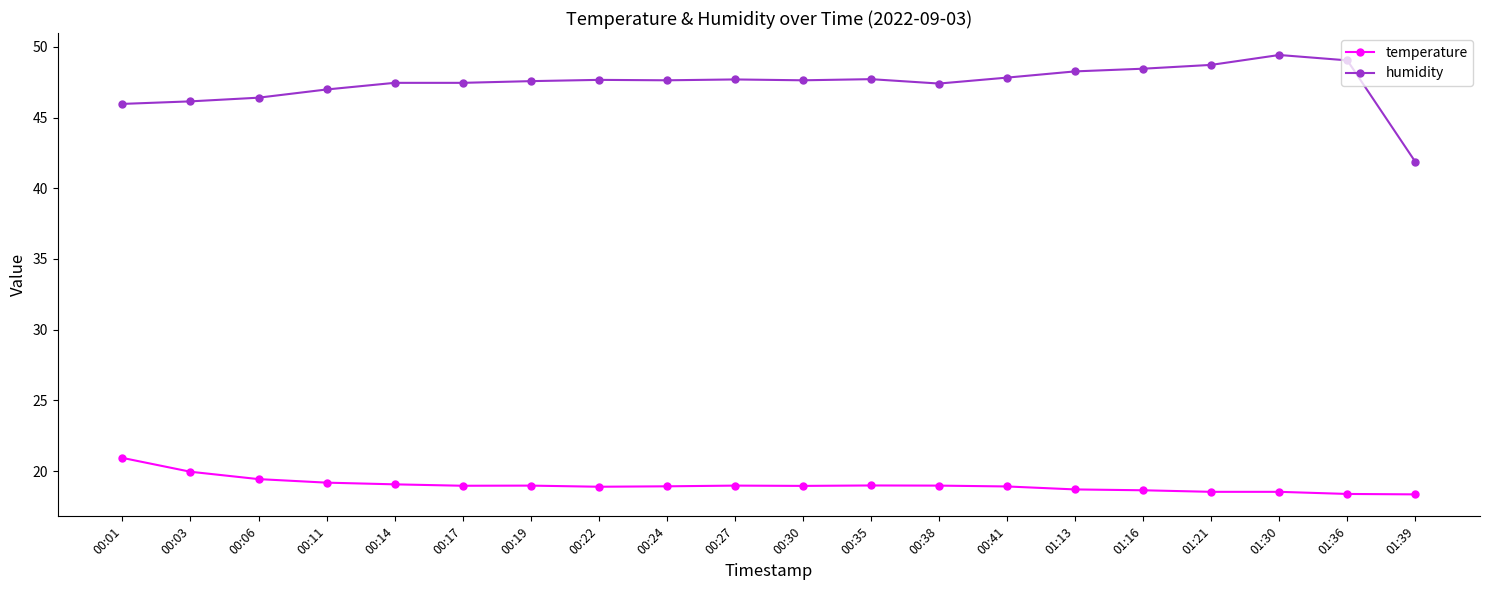

What position from the right is 00:01?

20